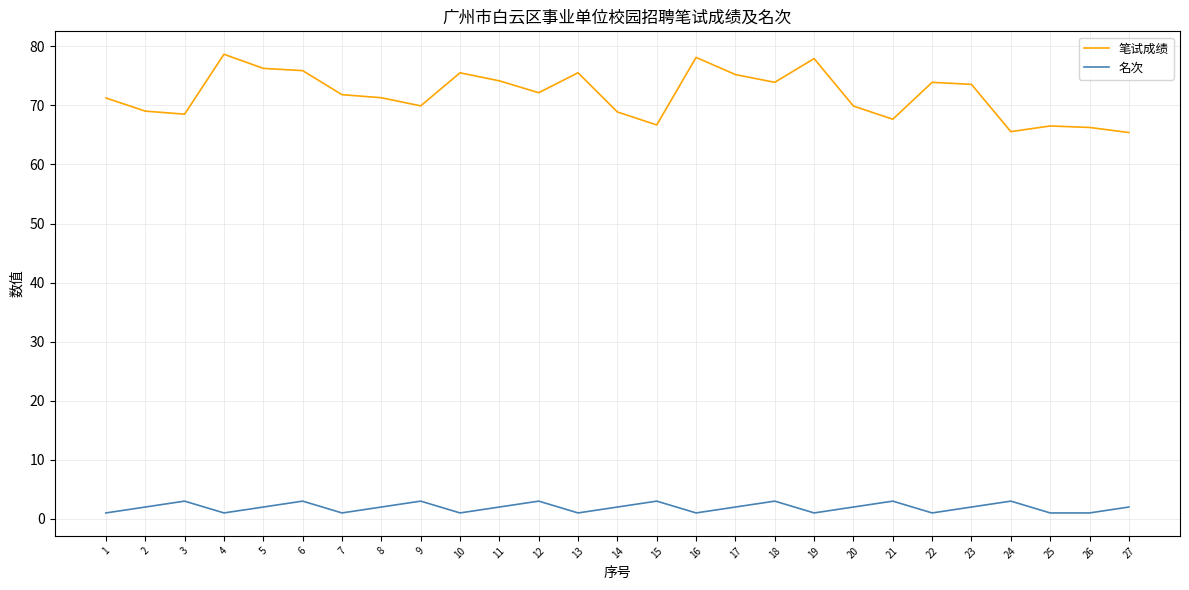

Which series has the largest range (max minus min)?

笔试成绩